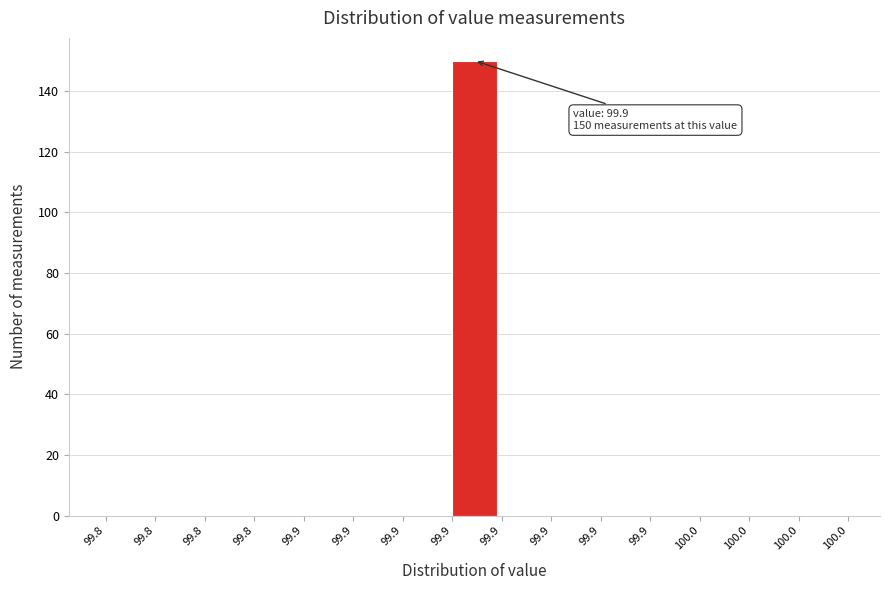

How many series are shown in this chart?

1